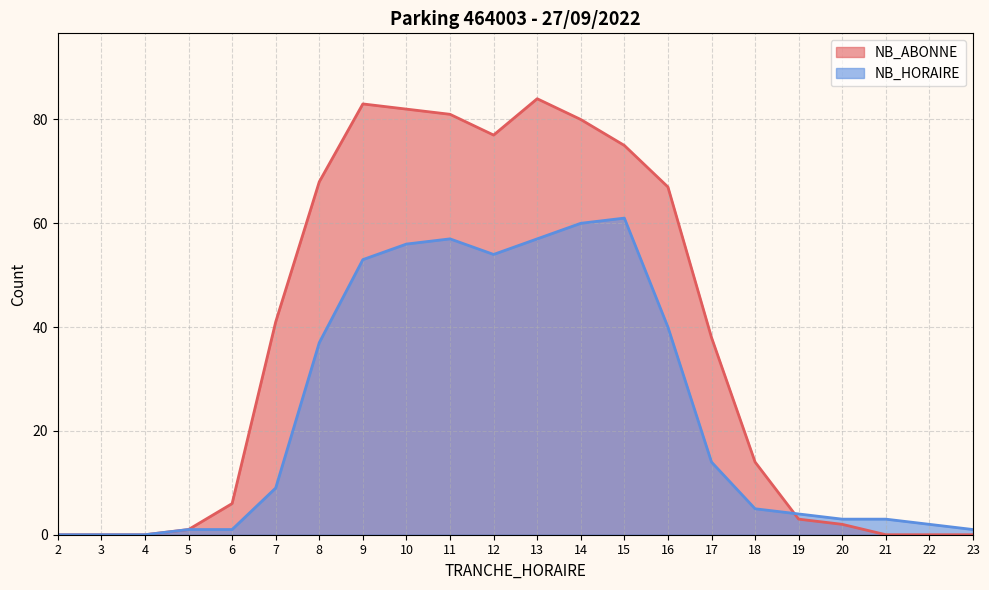

Where do NB_ABONNE and NB_HORAIRE first cross each other?

18 and 19